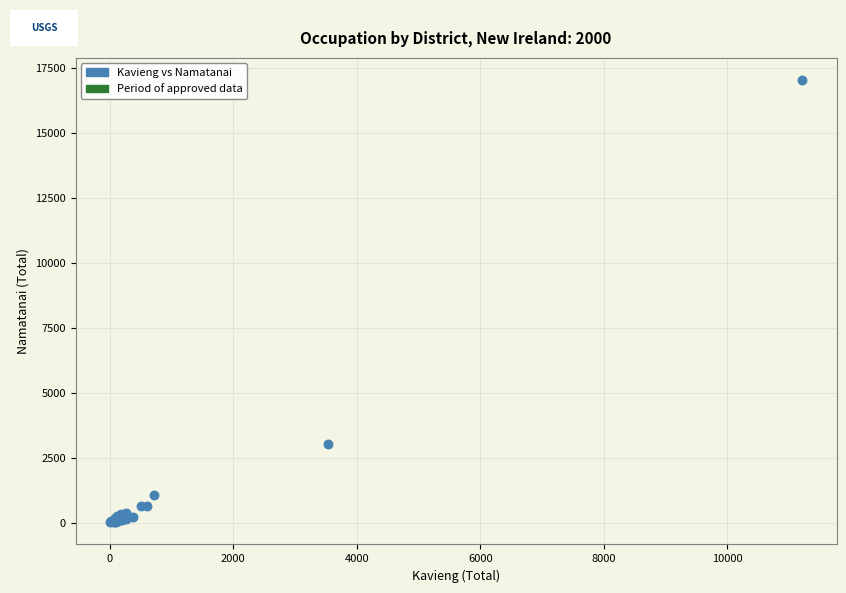

What Y value in the scatter plot is closest to 8532?

3013